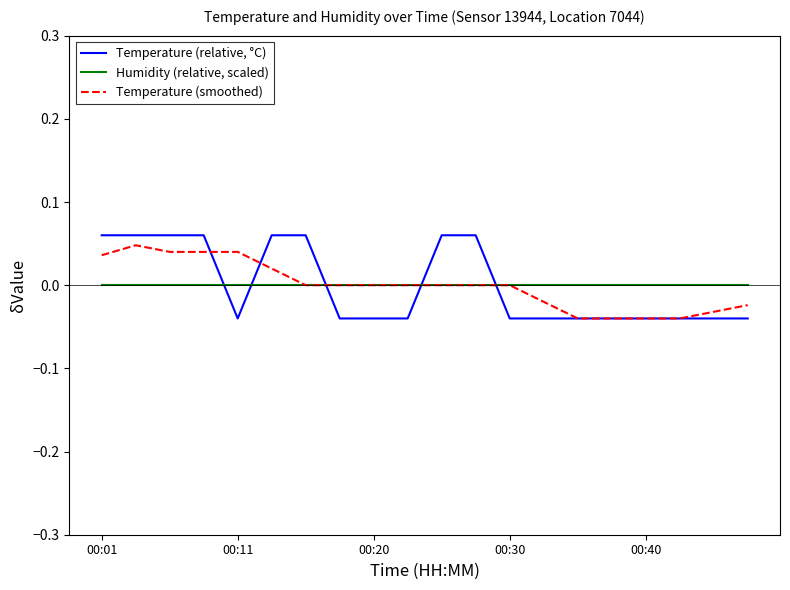

True or false: Humidity (relative, scaled) and Temperature (relative, °C) intersect in this chart.

True